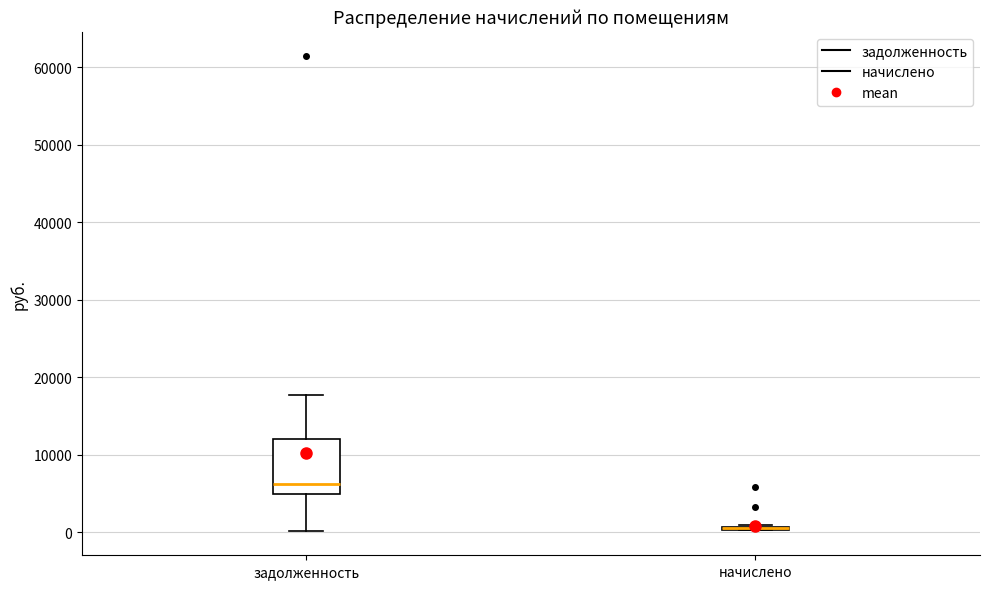

Comparing the boxes themselves (not the whiskers), which one is the tallest?

задолженность